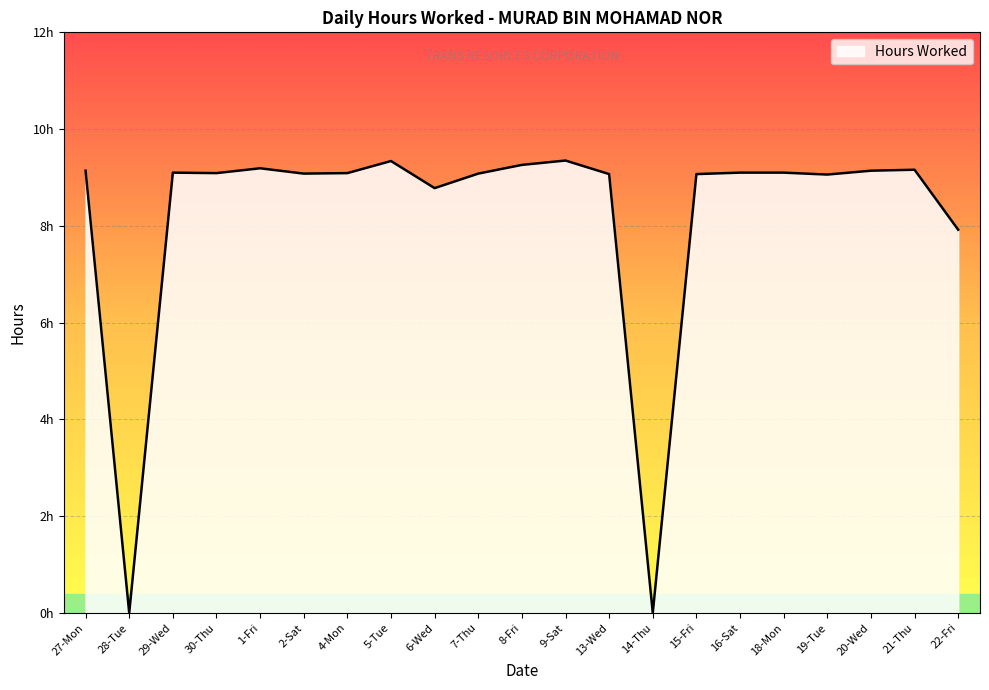

The value at 8-Fri is 6.1. True or false?

False